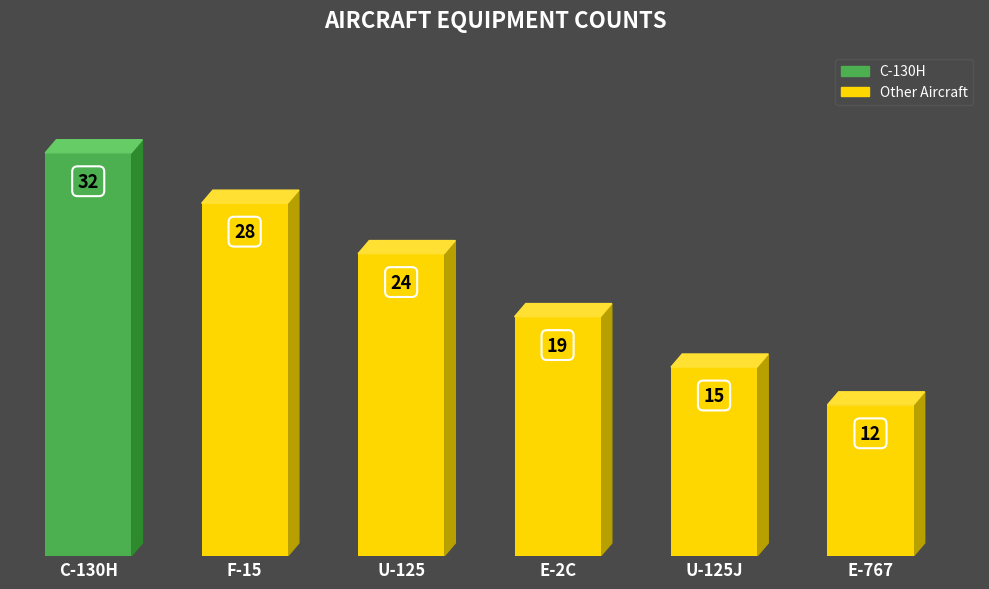

What is the label of the 5th bar from the right?

F-15